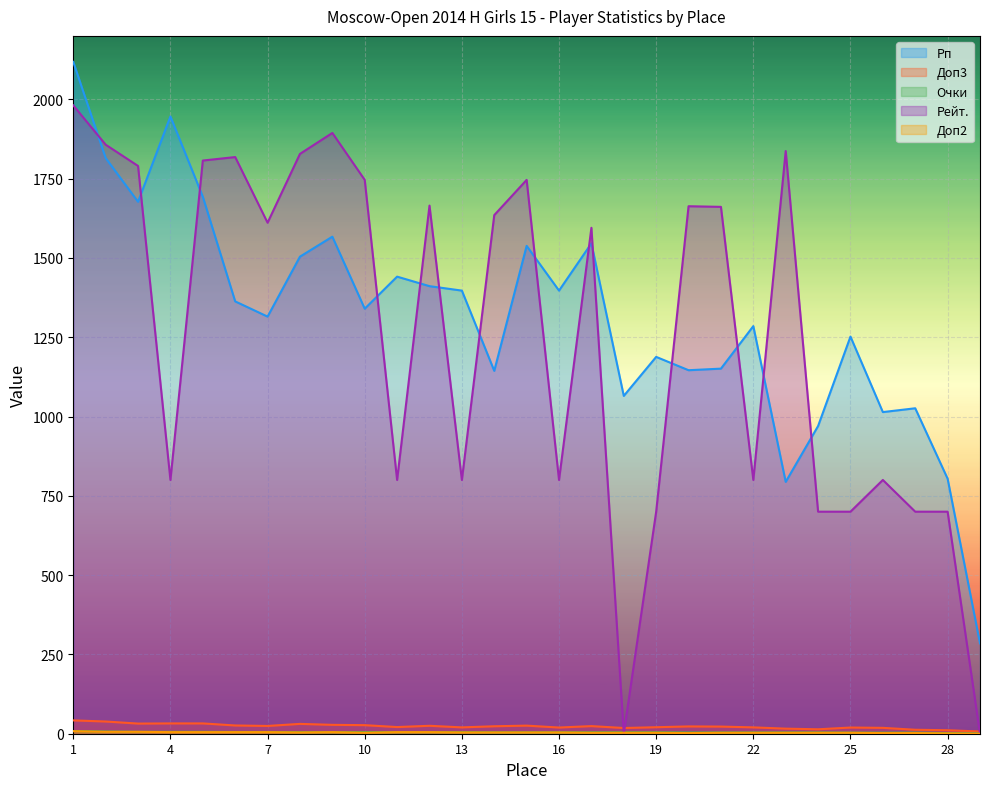

True or false: Доп2 has a value of 2.8 at 20.

False